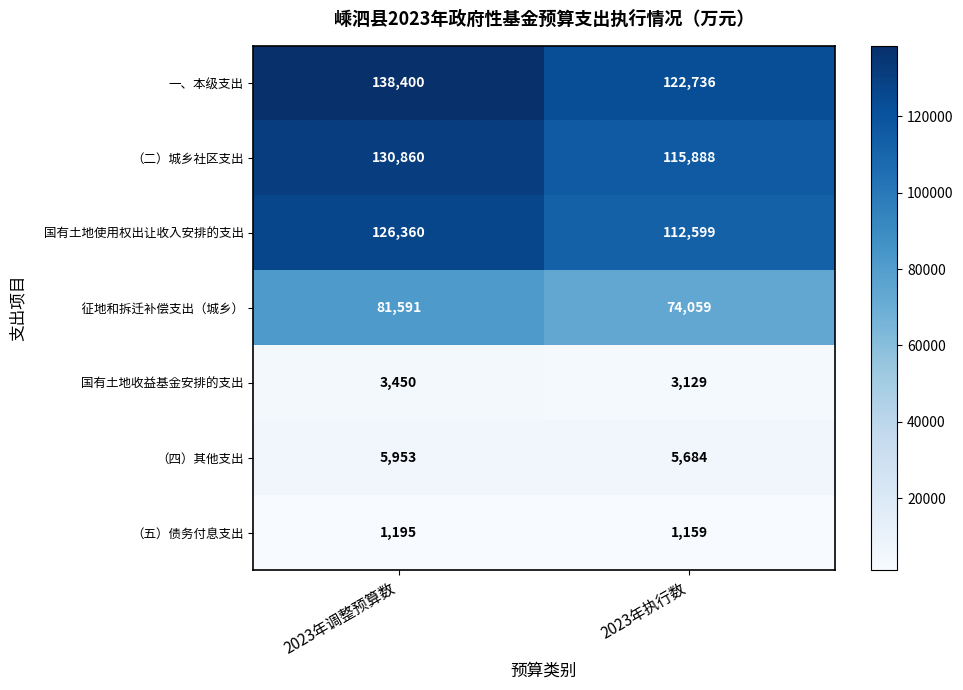

The （五）债务付息支出 series shows 404 at 2023年调整预算数. True or false?

False